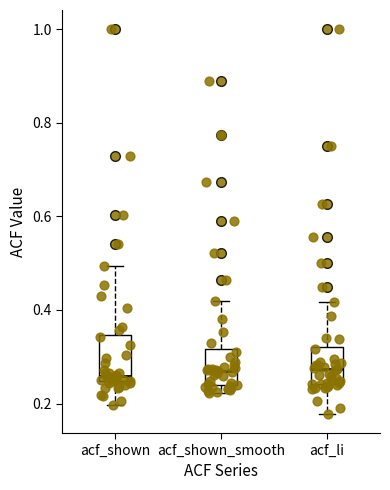

Reading left to right, read every box against the y-axis: the position of its median line, the range the box covers, and the ends of its whiskers. The values are not printed on the chart, so give them approximately, as read against the axis.

acf_shown: median 0.26, box 0.24 to 0.34, whiskers 0.20 to 0.50
acf_shown_smooth: median 0.28, box 0.24 to 0.32, whiskers 0.22 to 0.42
acf_li: median 0.28, box 0.24 to 0.32, whiskers 0.18 to 0.42